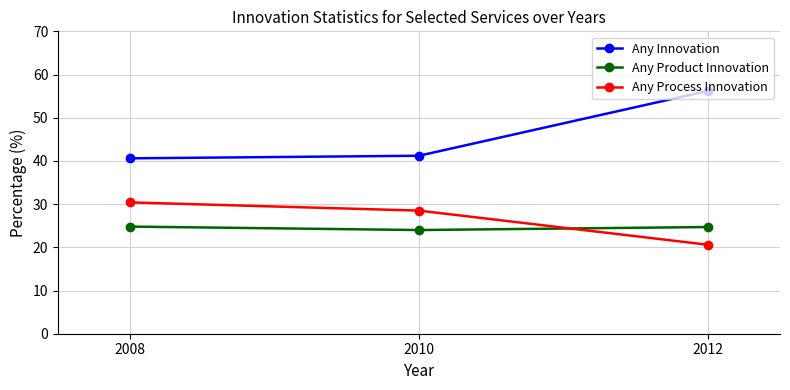

What is the total value across all series at 2010?

93.7